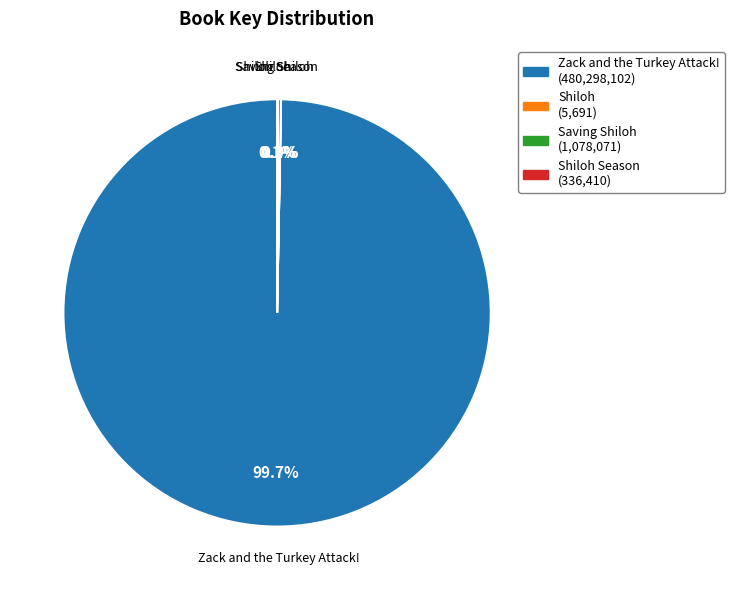

Is there a majority slice in this chart?

Yes